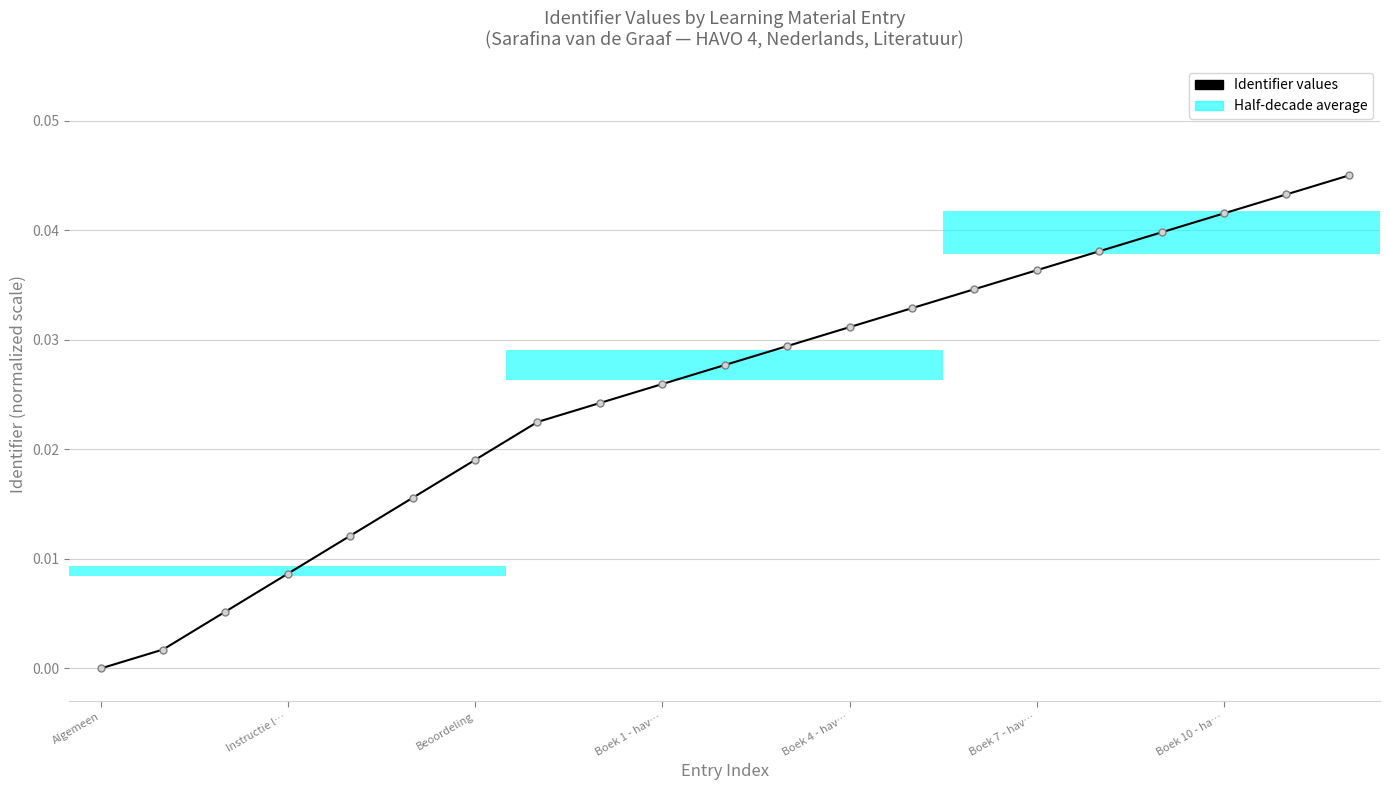

List the labels in order of value, largest first.

20, 19, 18, 17, 16, 15, 14, 13, 12, 11, 10, 9, 8, 7, Boek 10 - ha…, Boek 7 - hav…, Boek 4 - hav…, Boek 1 - hav…, Beoordeling, Instructie l…, Algemeen